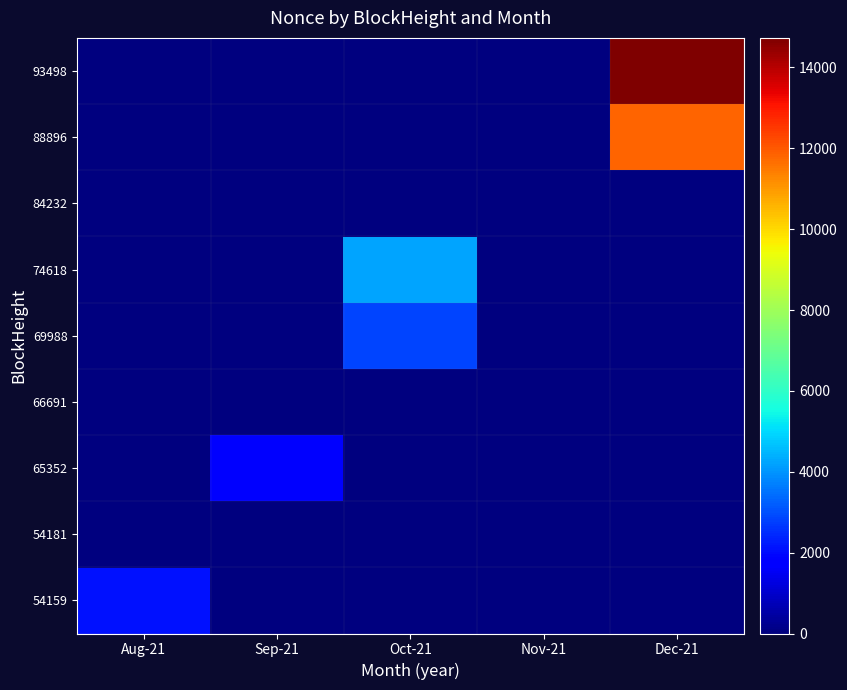

Reading left to right, what are all the values shown in this chart?

93498: Aug-21=0	Sep-21=0	Oct-21=0	Nov-21=0	Dec-21=14731
88896: Aug-21=0	Sep-21=0	Oct-21=0	Nov-21=0	Dec-21=11821
84232: Aug-21=0	Sep-21=0	Oct-21=0	Nov-21=2	Dec-21=0
74618: Aug-21=0	Sep-21=0	Oct-21=4209	Nov-21=0	Dec-21=0
69988: Aug-21=0	Sep-21=0	Oct-21=2858	Nov-21=0	Dec-21=0
66691: Aug-21=0	Sep-21=0	Oct-21=1	Nov-21=0	Dec-21=0
65352: Aug-21=0	Sep-21=1795	Oct-21=0	Nov-21=0	Dec-21=0
54181: Aug-21=0	Sep-21=0	Oct-21=0	Nov-21=0	Dec-21=0
54159: Aug-21=2089	Sep-21=0	Oct-21=0	Nov-21=0	Dec-21=0